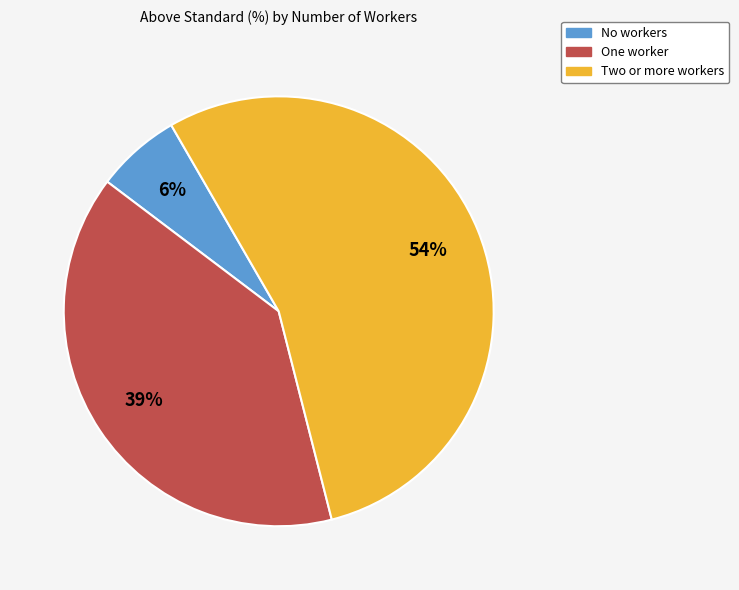

To the nearest percent, what percentage of the pie is No workers?

6%